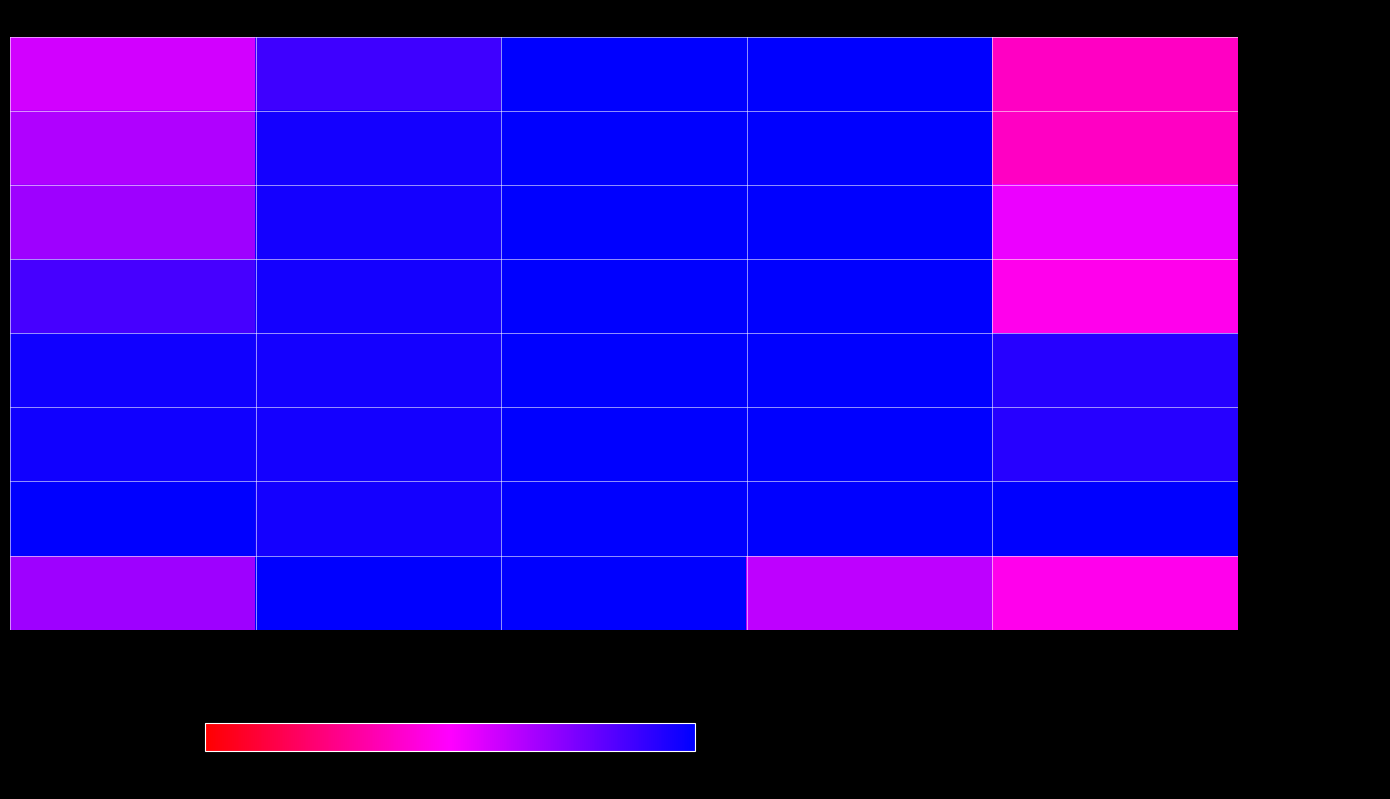

At Всего обяз. свойств, list the series in order from largest to smallest.

- Наборы ножей (95502), - Кастрюли (93133), - Ковши (93131), - Сковороды (93012 24см), - Сковороды (93014 28см), - Сковороды (93013 26см), - Сковороды (93010 20см), - Чайники (90606)